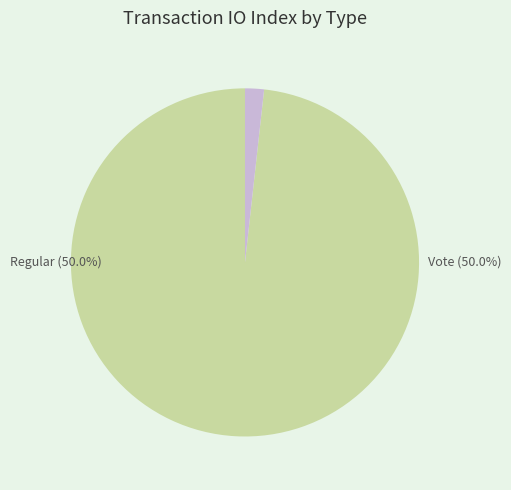

How many slices are in this pie chart?

2